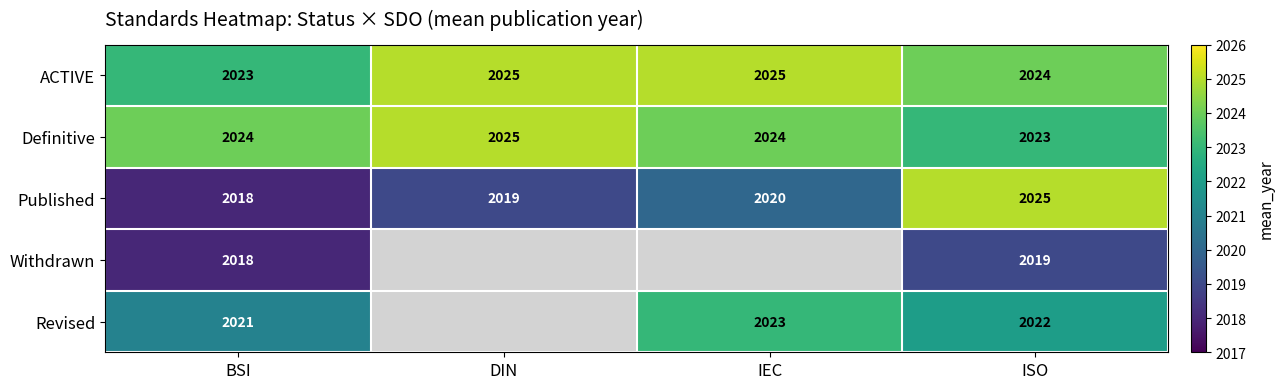

The value of ACTIVE at DIN is 500. True or false?

False